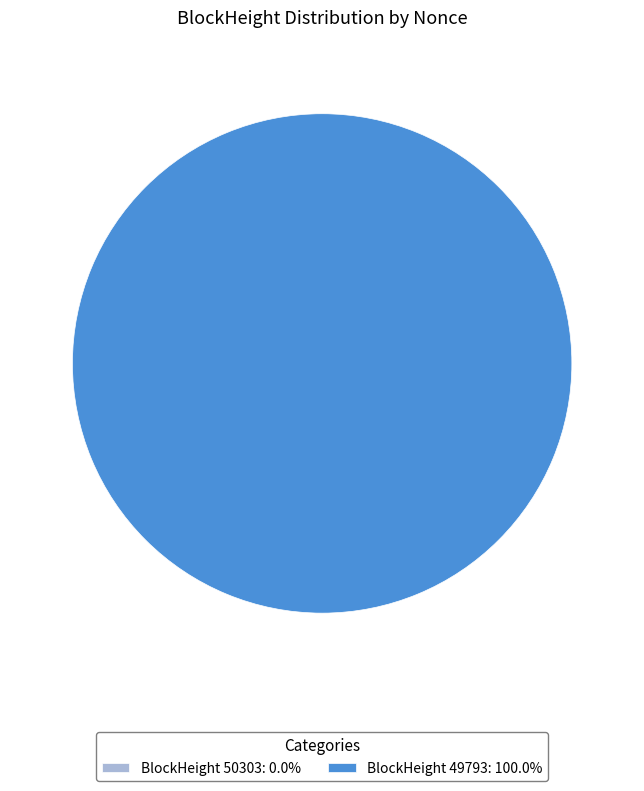

True or false: 50303 accounts for 0% of the total.

True